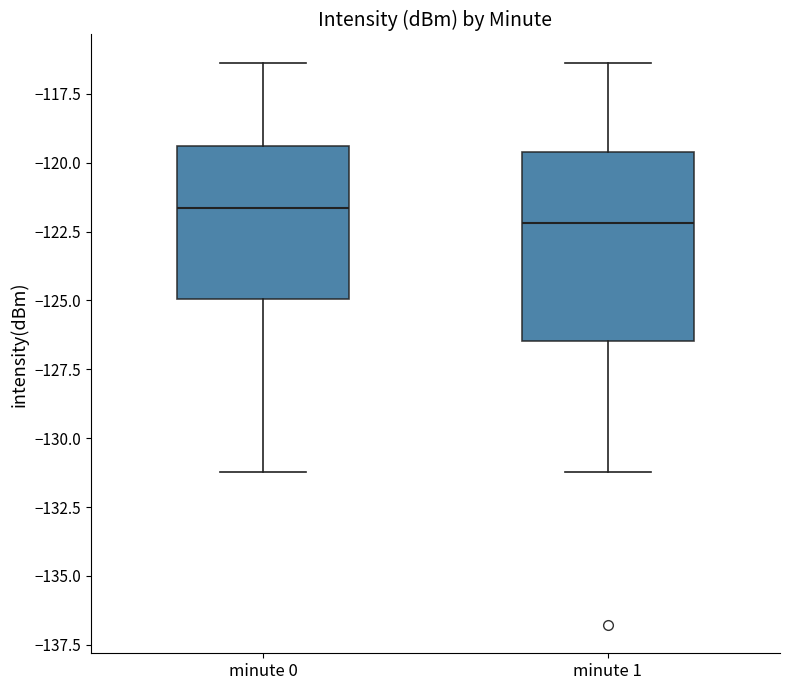

Reading left to right, read every box against the y-axis: the position of its median line, the range the box covers, and the ends of its whiskers. The values are not printed on the chart, so give them approximately, as read against the axis.

minute 0: median -121.5, box -125.0 to -119.5, whiskers -131.0 to -116.5
minute 1: median -122.0, box -126.5 to -119.5, whiskers -131.0 to -116.5